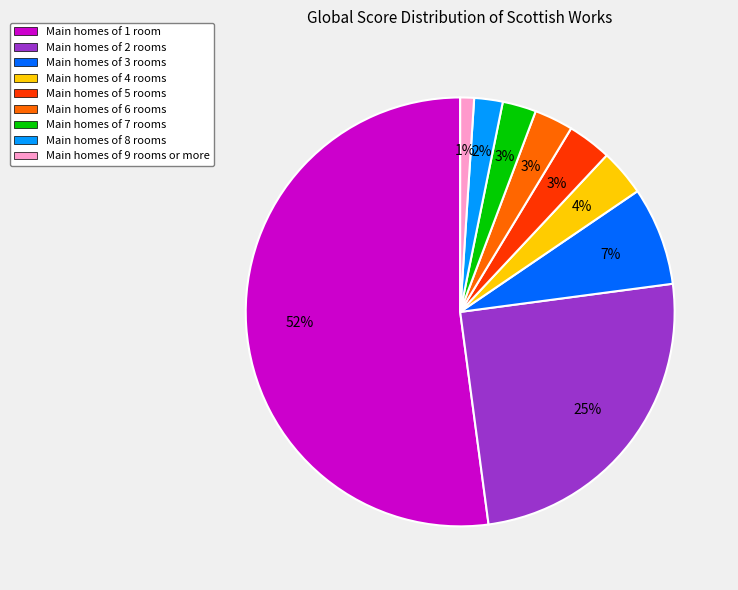

Do Main homes of 9 rooms or more and Main homes of 4 rooms together represent more than half of the pie?

No